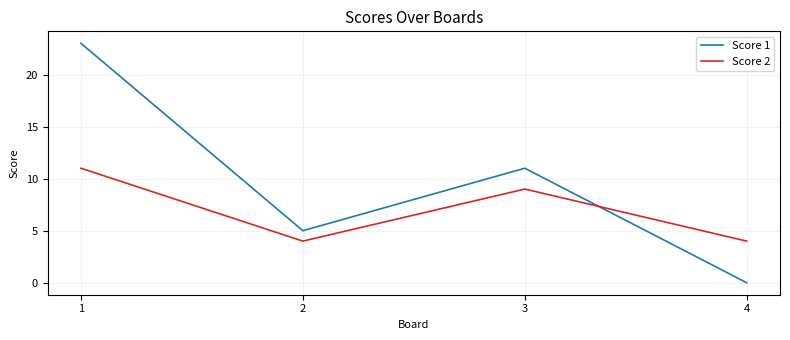

How many lines are shown in the chart?

2